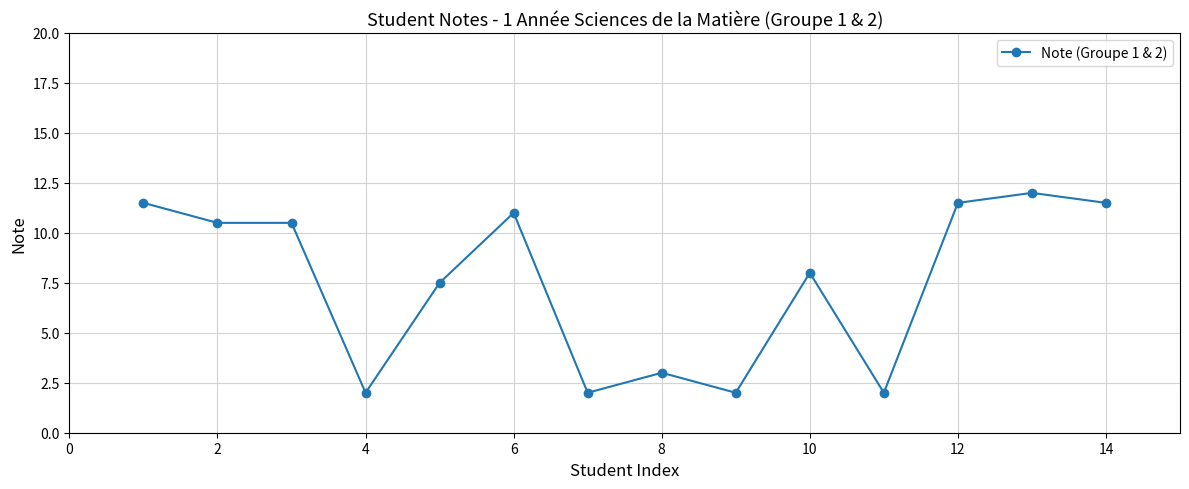

What is the difference between the maximum and minimum values?

10.0